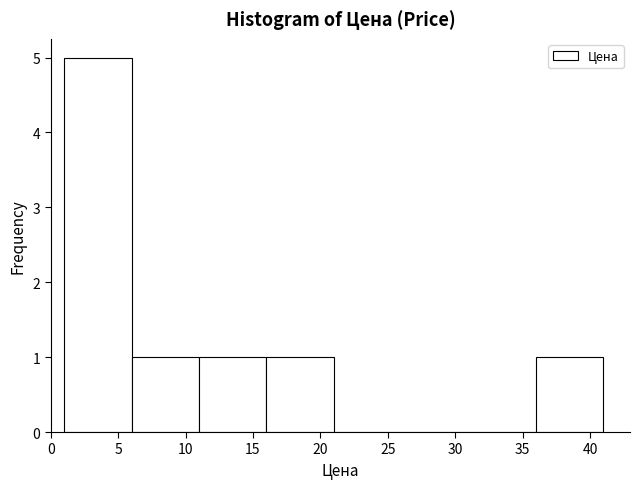

Reading left to right, list every bar in this chart as the range it spans on the x-axis followed by its height. Neither the bar edges nor the heights are printed on the chart, so give them approximately, as read against the axes.

1 to 6: 5
6 to 11: 1
11 to 16: 1
16 to 21: 1
21 to 26: 0
26 to 31: 0
31 to 36: 0
36 to 41: 1